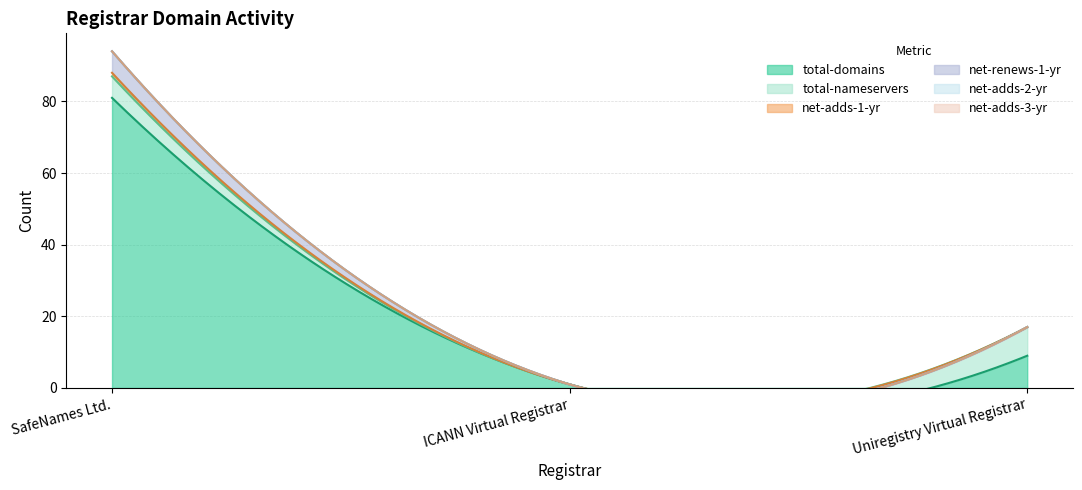

Is it true that total-nameservers equals 4 at SafeNames Ltd.?

False